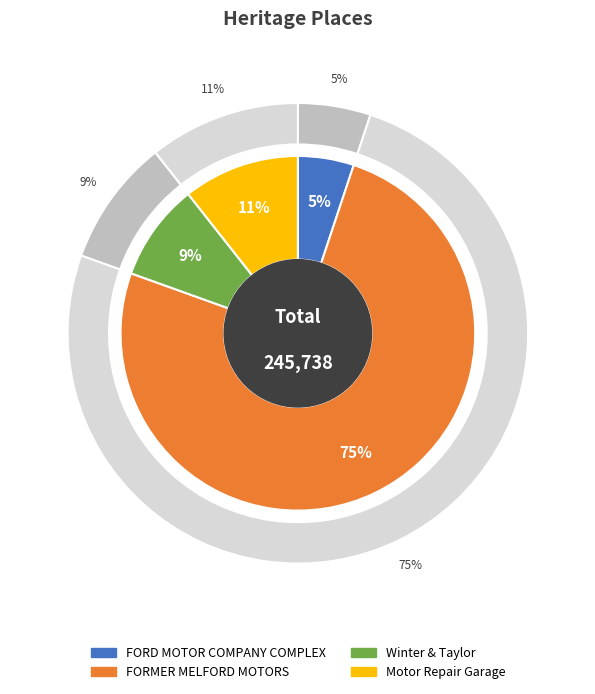

Which has a higher value, FORMER MELFORD MOTORS or FORD MOTOR COMPANY COMPLEX?

FORMER MELFORD MOTORS